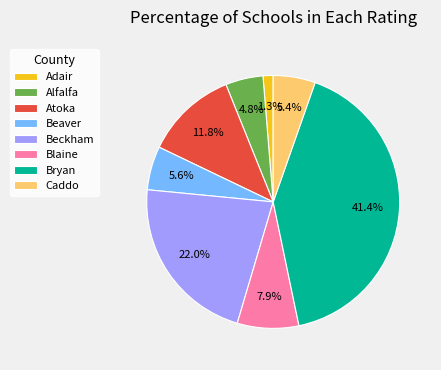

Between Caddo and Blaine, which is larger?

Blaine